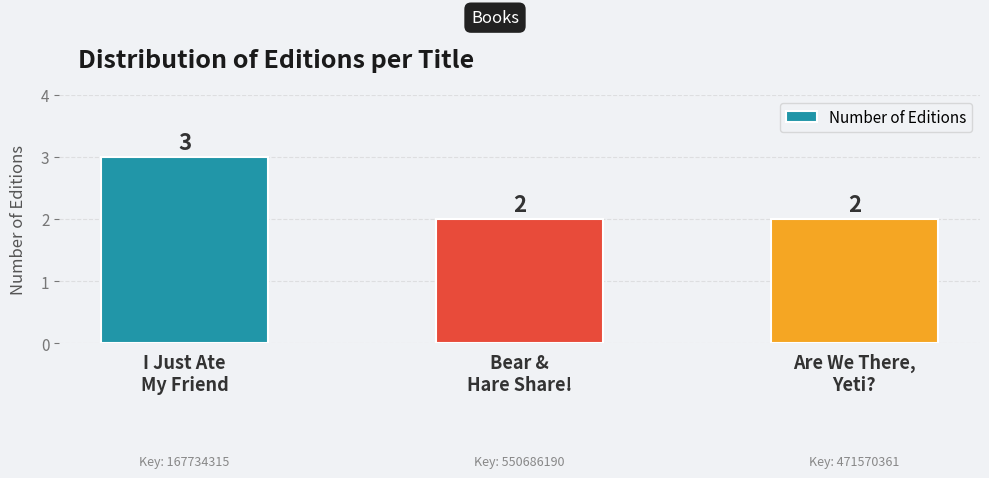

Count the values in the range 2 to 3.

3